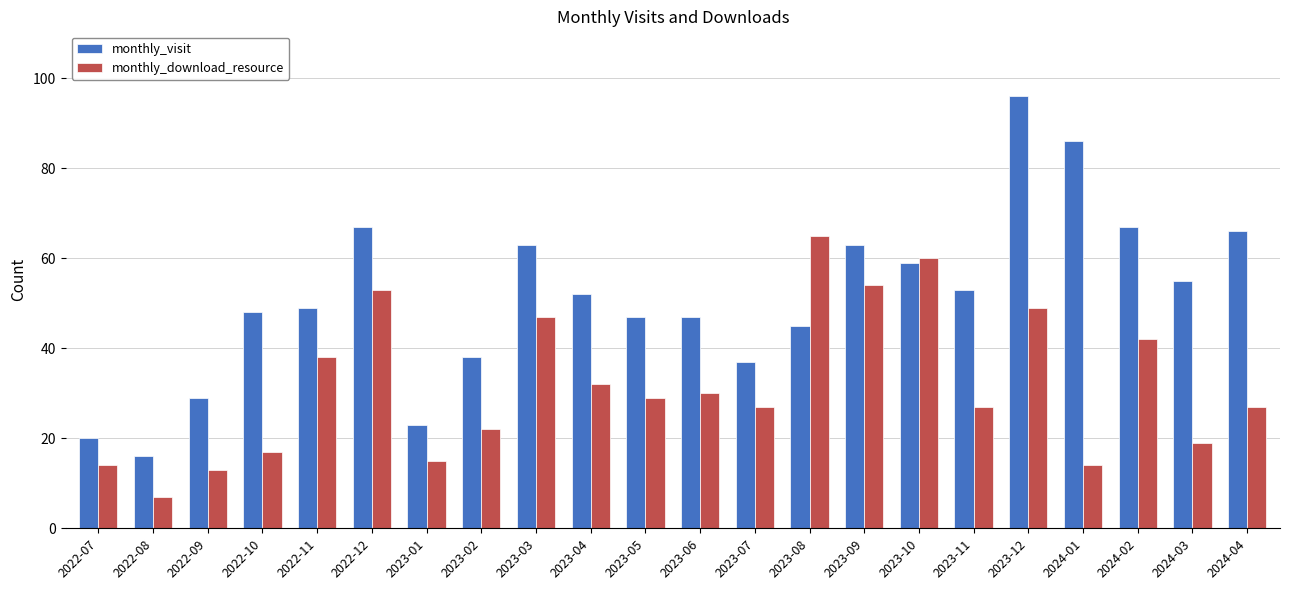

Count the number of data series in this chart.

2